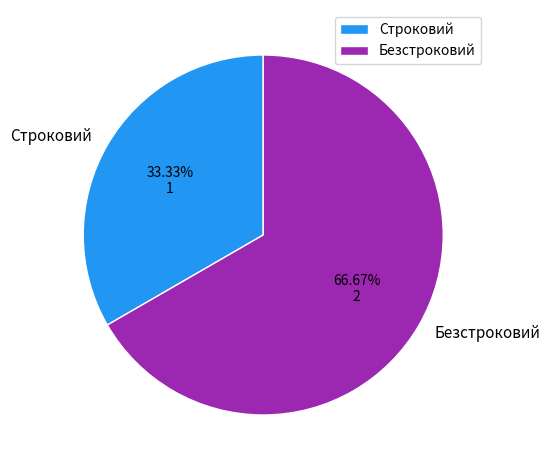

To the nearest percent, what portion does Безстроковий represent?

67%